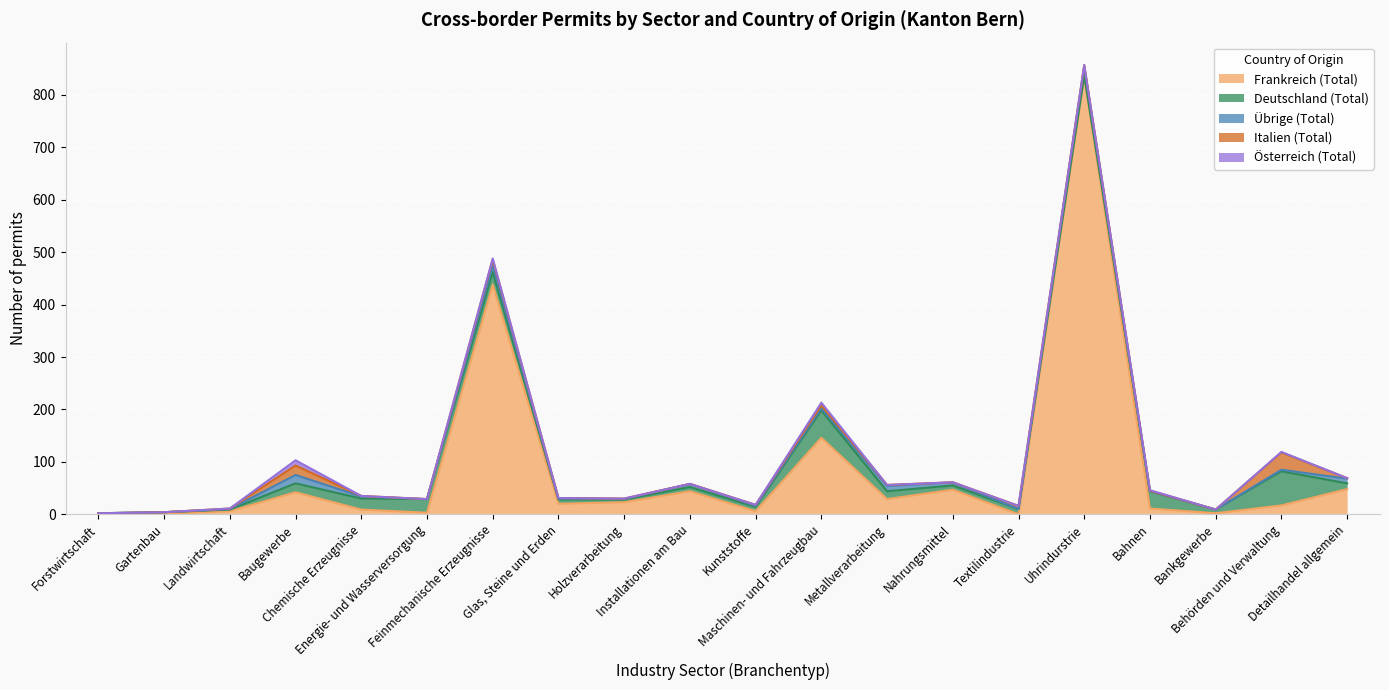

What is the difference between the Österreich (Total) values at Bankgewerbe and Baugewerbe?

10